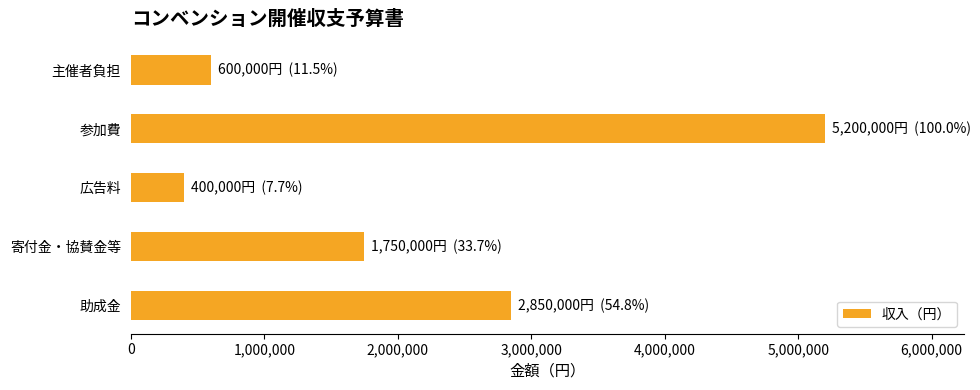

List the labels in order of value, largest first.

参加費, 助成金, 寄付金・協賛金等, 主催者負担, 広告料